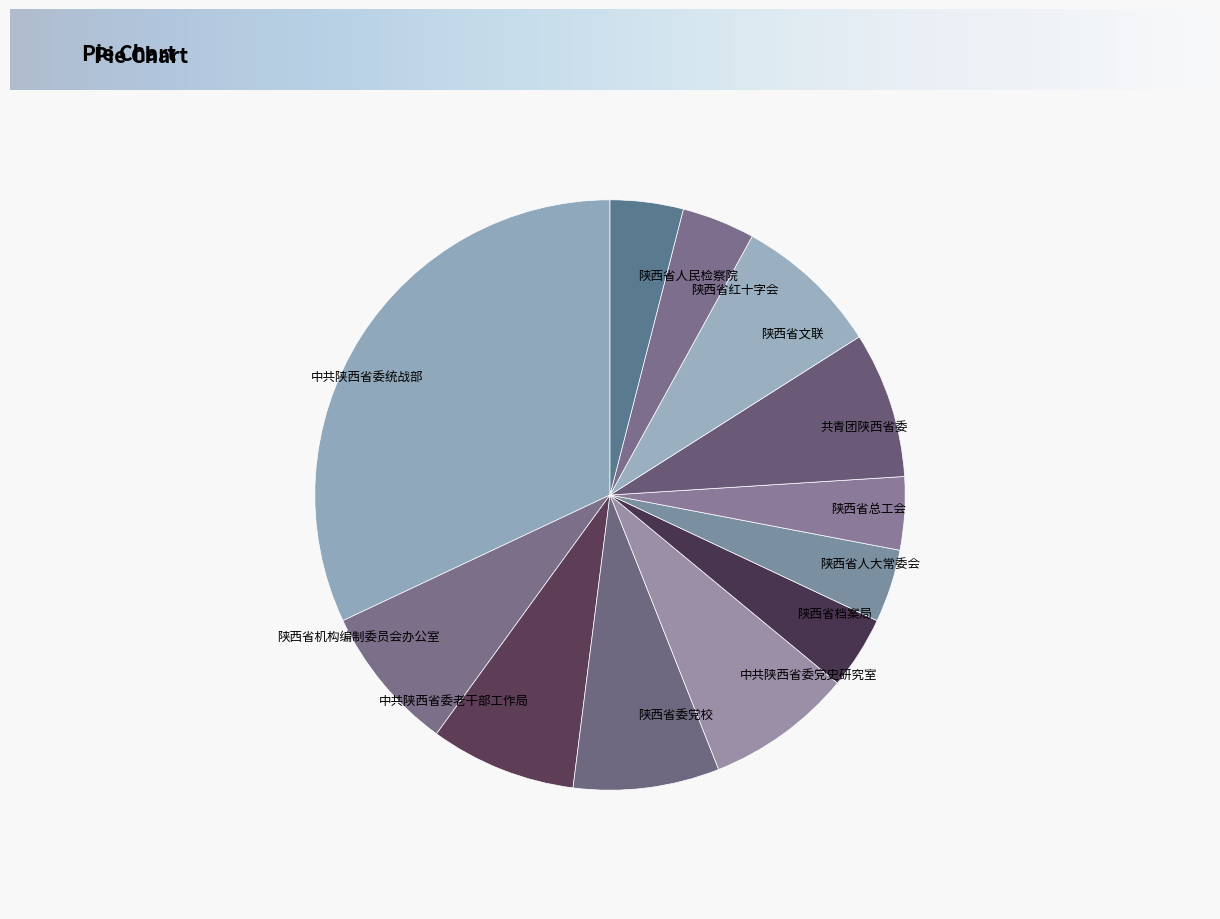

Does 陕西省总工会 represent more than half of the total?

No